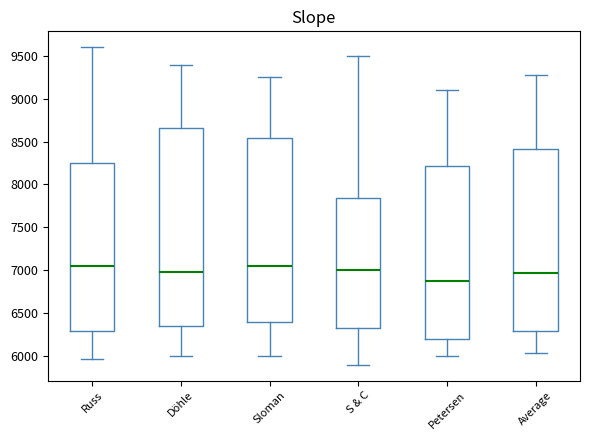

Where does the upper whisker of the box for Average end on the y-axis? The values are not printed on the chart, so give them approximately, as read against the axis.

9300